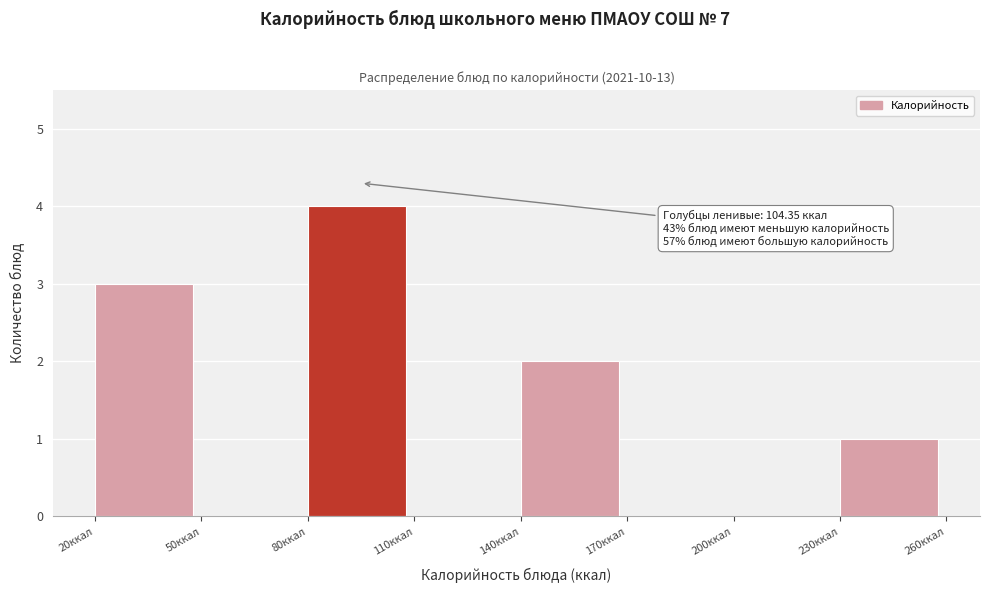

Over which range of the x-axis is the bar tallest?

80 to 110